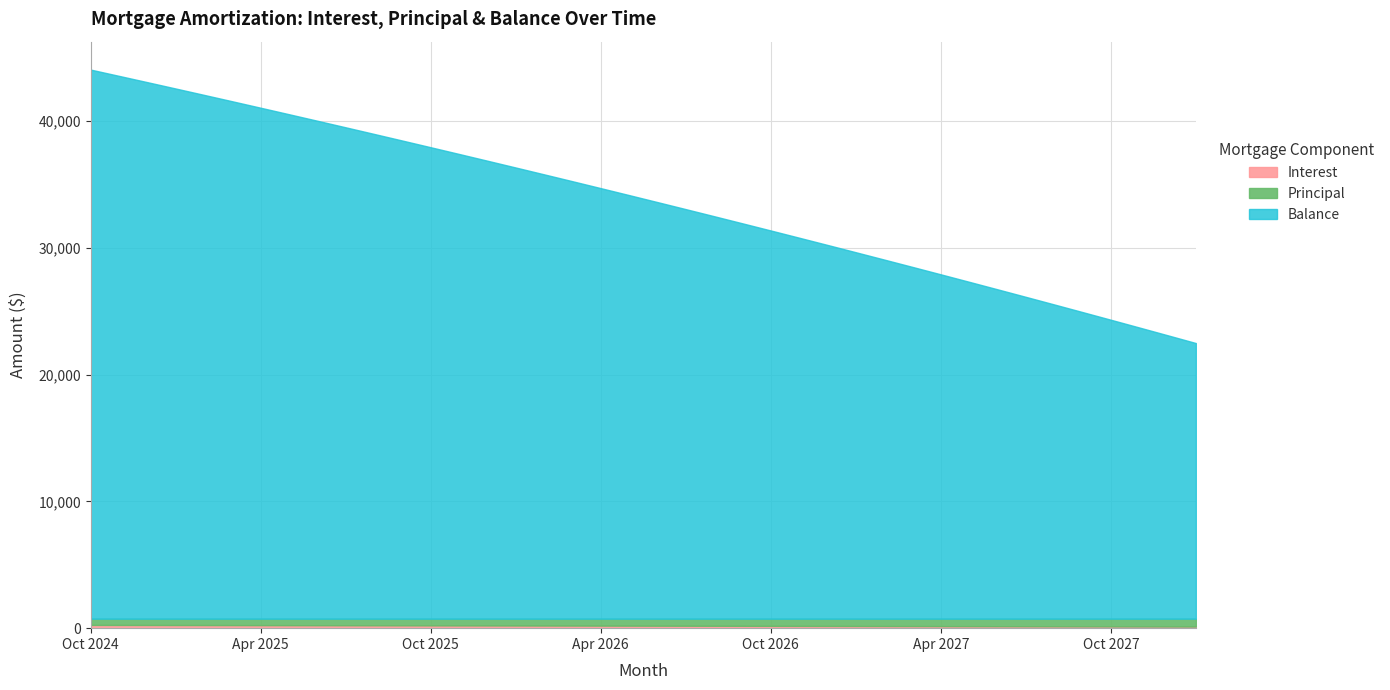

What is the spread (max minus min) of values at May 2025?

39572.1